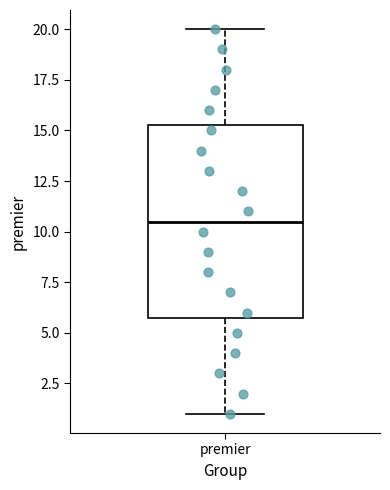

Transcribe this box plot: give where the median line is, the range the box spans, and where the two whiskers end, as read against the y-axis. The values are not printed on the chart, so give them approximately, as read against the axis.

median 10.5, box 6.0 to 15.5, whiskers 1.0 to 20.0